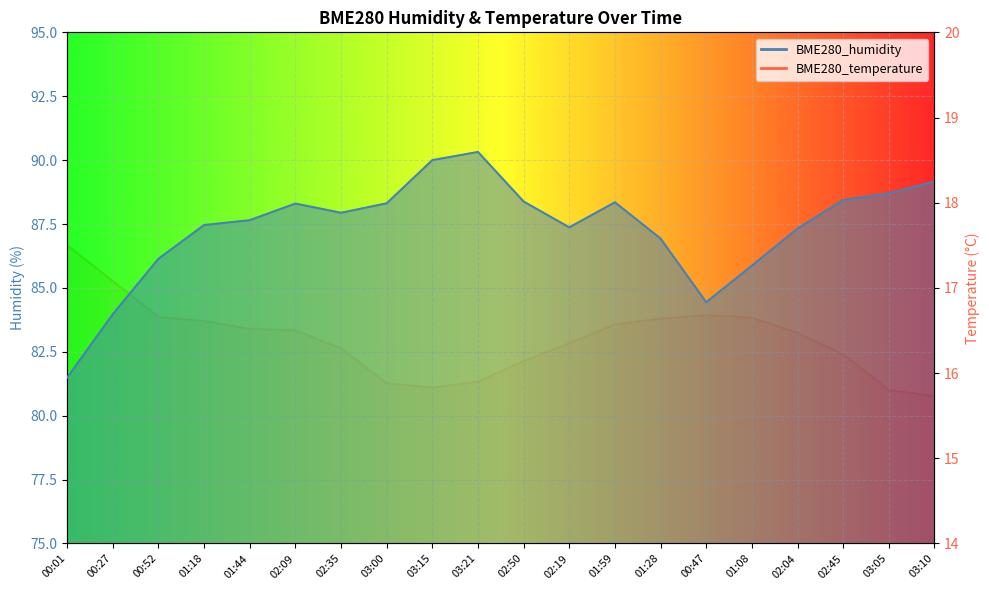

What is the spread (max minus min) of values at 01:28?

70.3